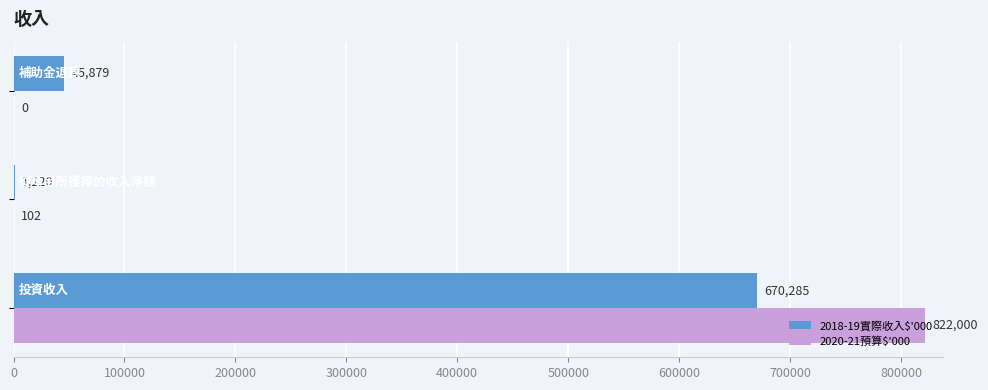

What is the sum of all 2020-21預算$'000 values?

822102